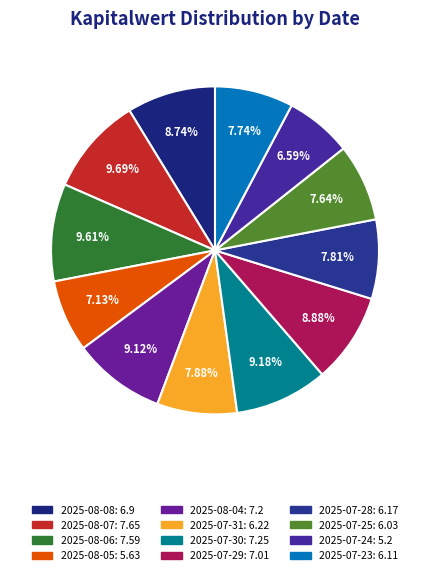

Do 2025-07-24 and 2025-08-06 together represent more than half of the pie?

No